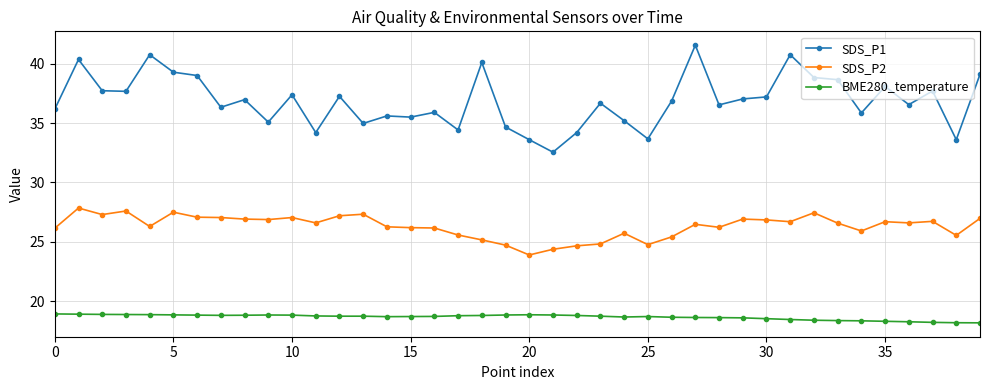

List the series in order of their peak value, highest first.

SDS_P1, SDS_P2, BME280_temperature